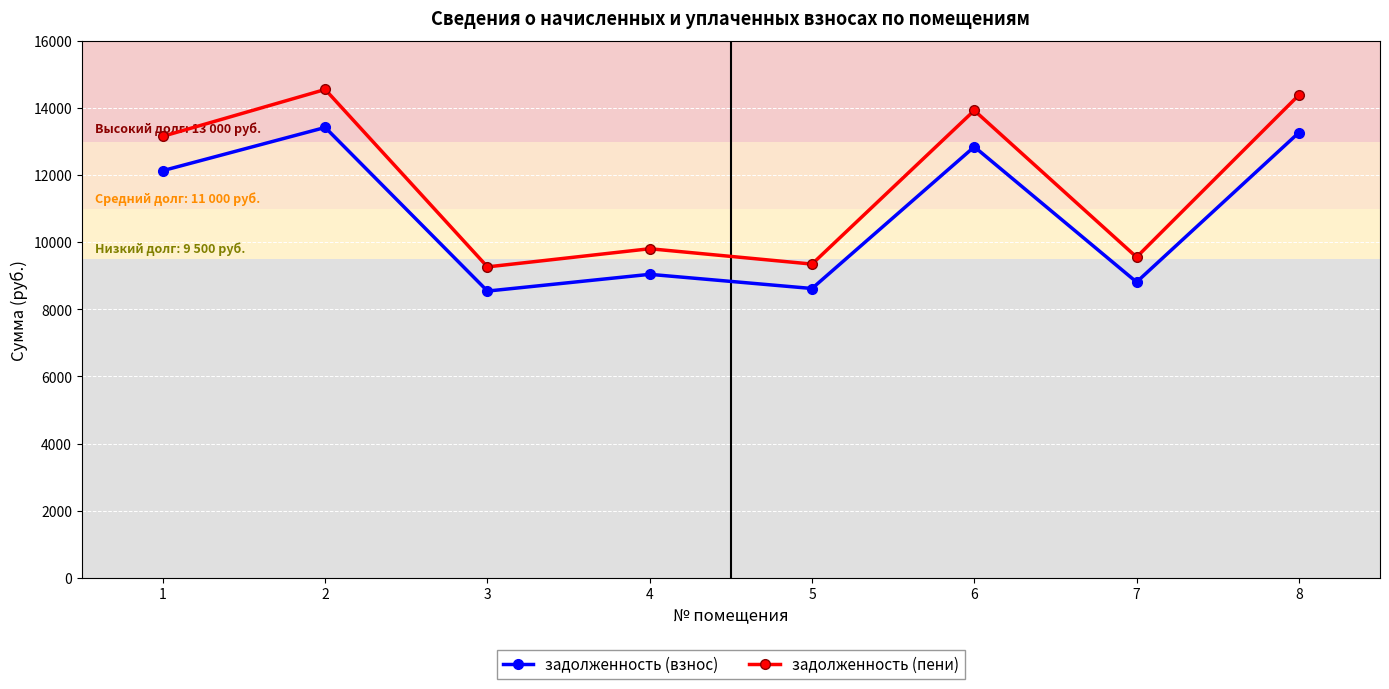

What is the minimum value for задолженность (пени)?

9264.9